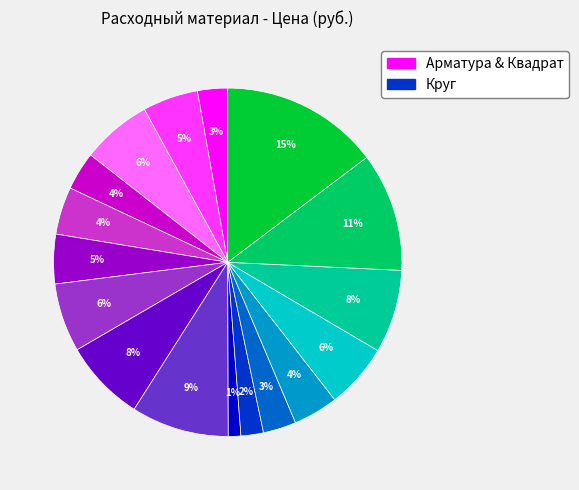

Is there any slice that represents more than half of the pie?

No